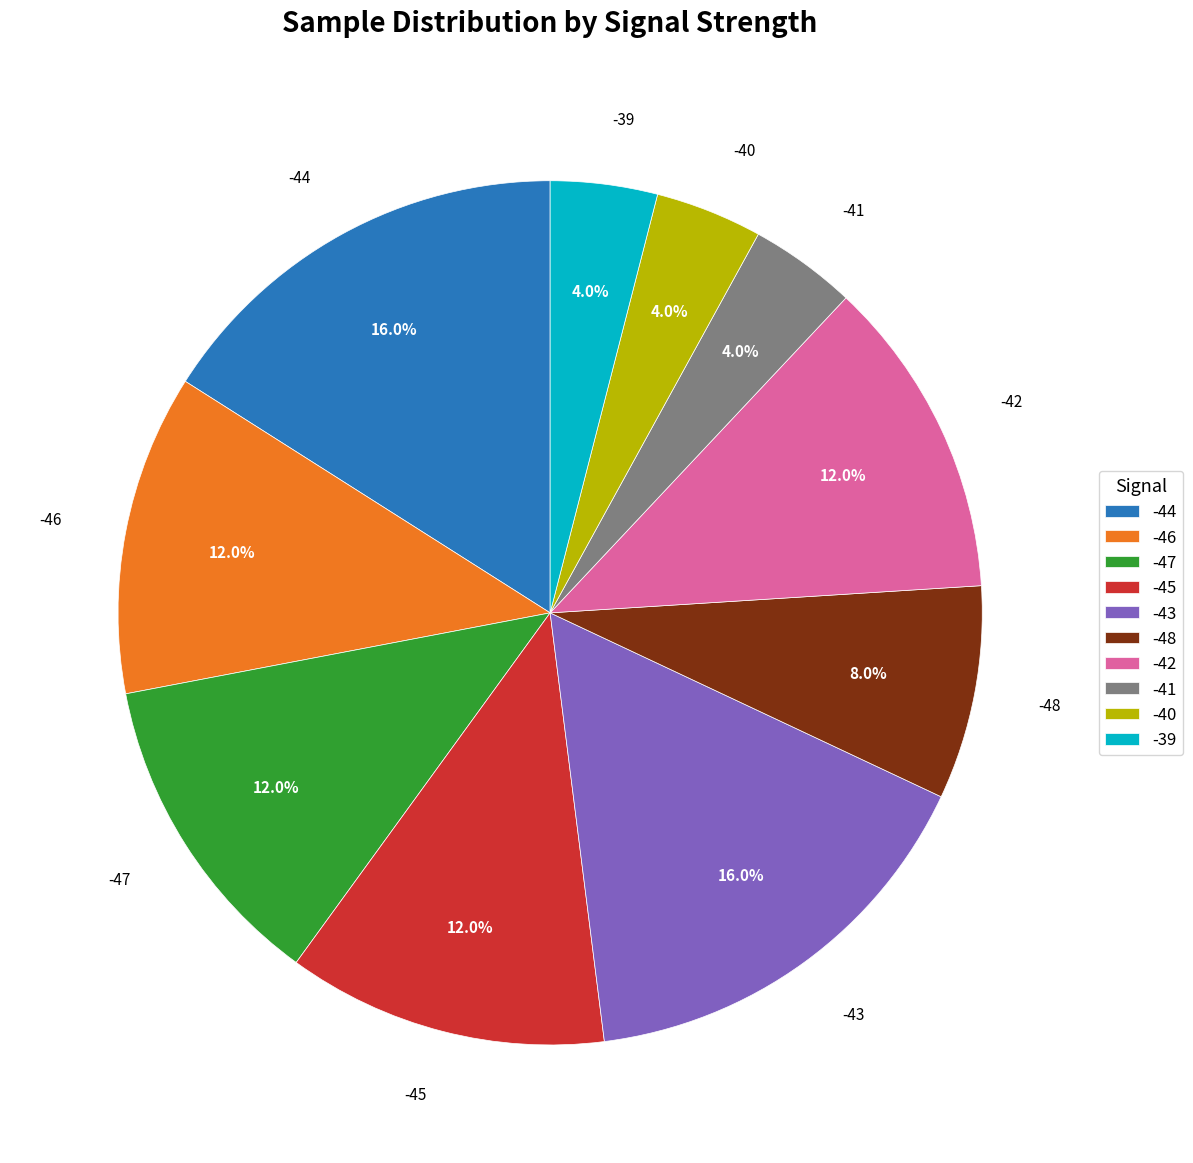

Does -48 represent more than half of the total?

No